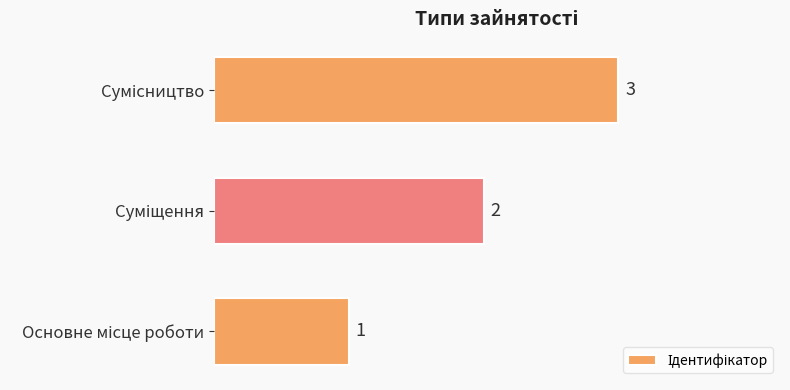

Count the number of categories in the chart.

3